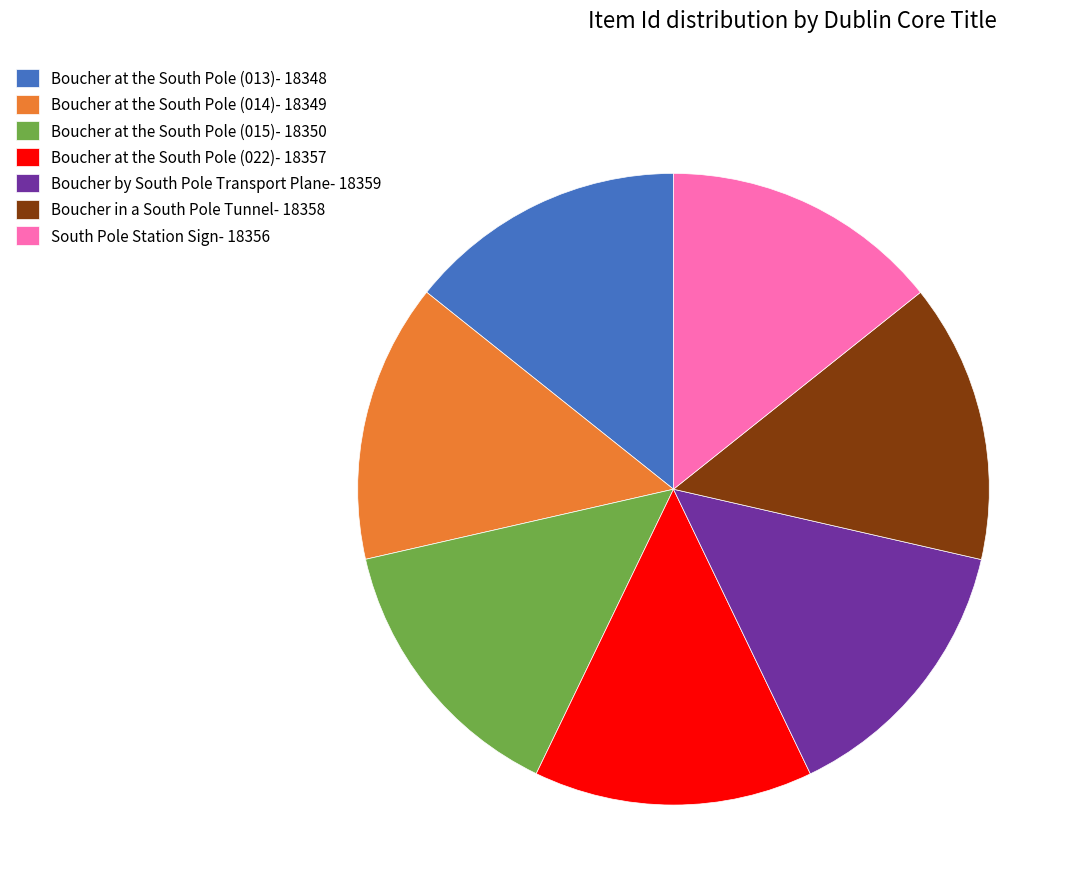

The Boucher by South Pole Transport Plane slice represents 2% of the pie. True or false?

False